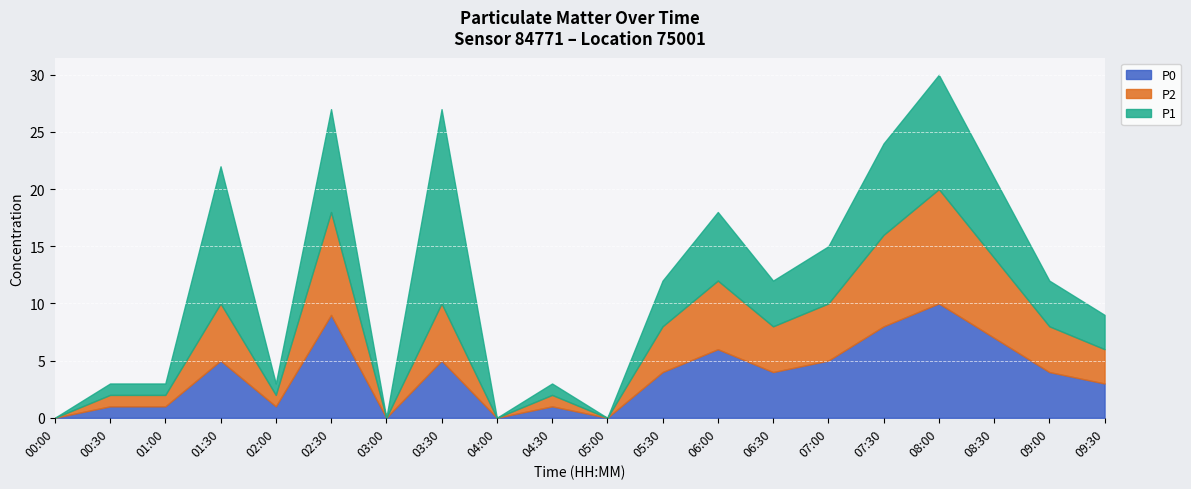

How many interior local valleys does the P0 series have?

5